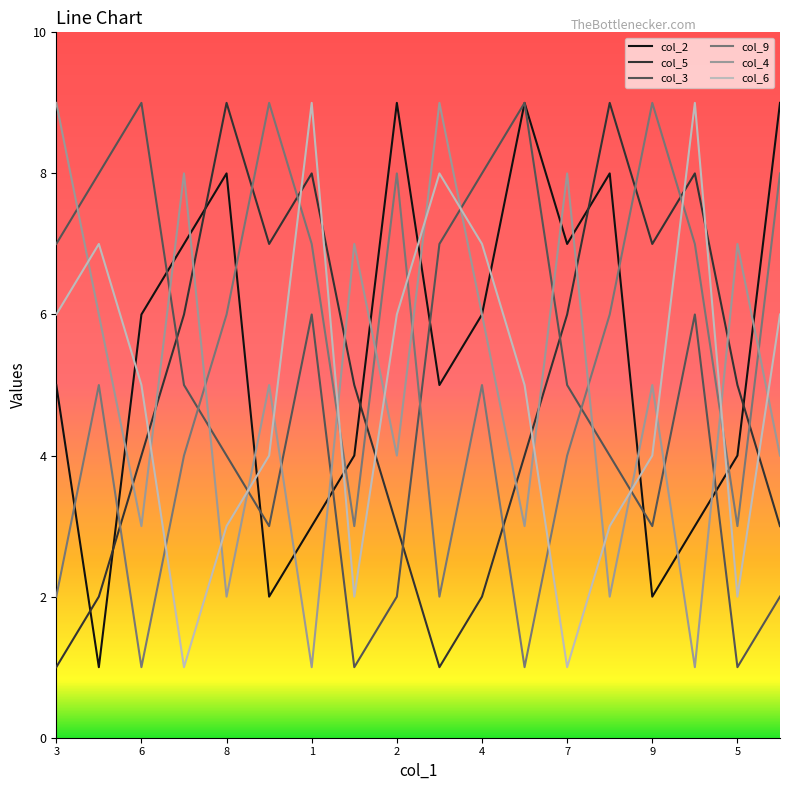

True or false: col_4 and col_6 cross at least once.

True